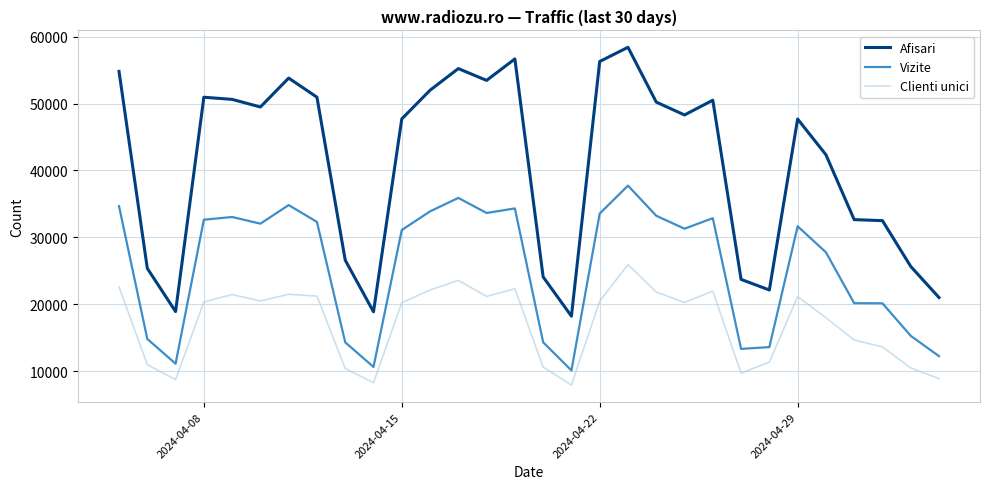

What is the minimum value shown in the chart?

7900